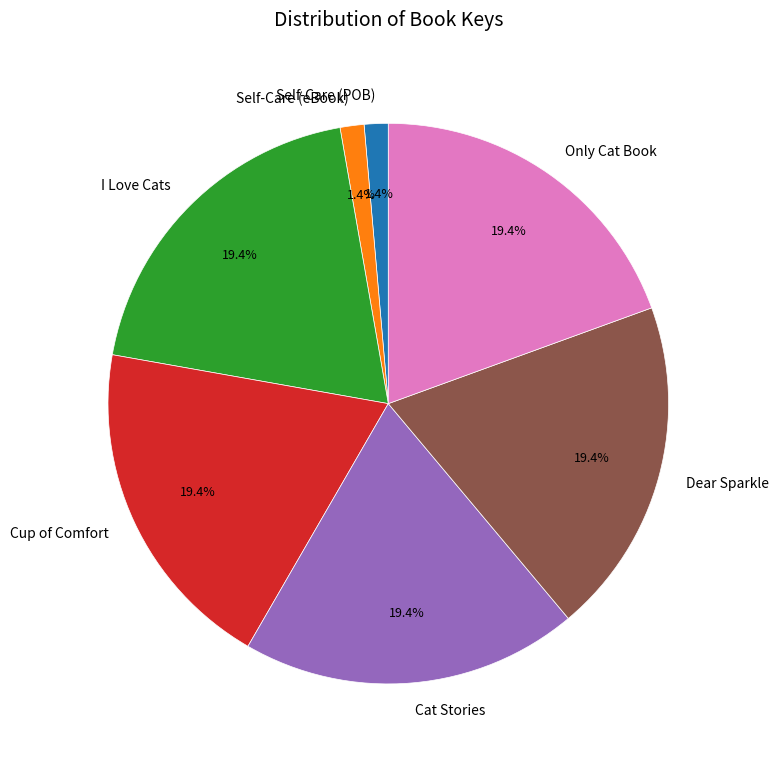

Do Only Cat Book and Dear Sparkle together represent more than half of the pie?

No